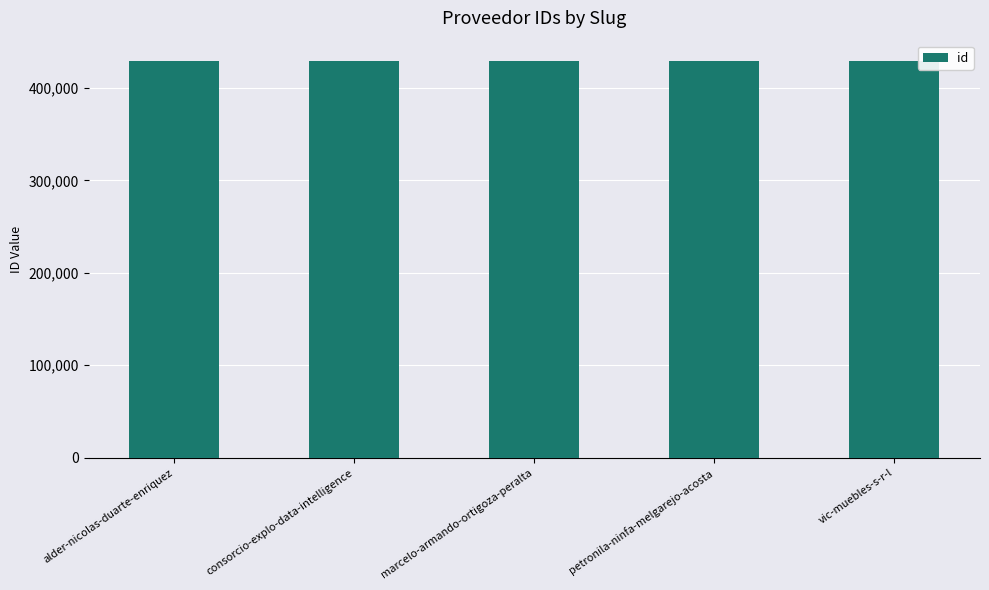

How many distinct data groups are displayed?

1